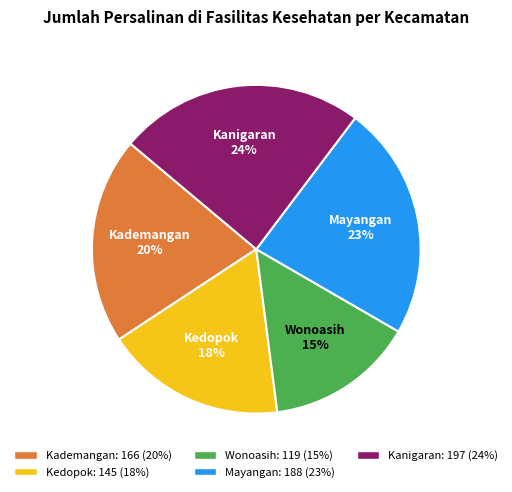

To the nearest percent, what portion does Mayangan represent?

23%